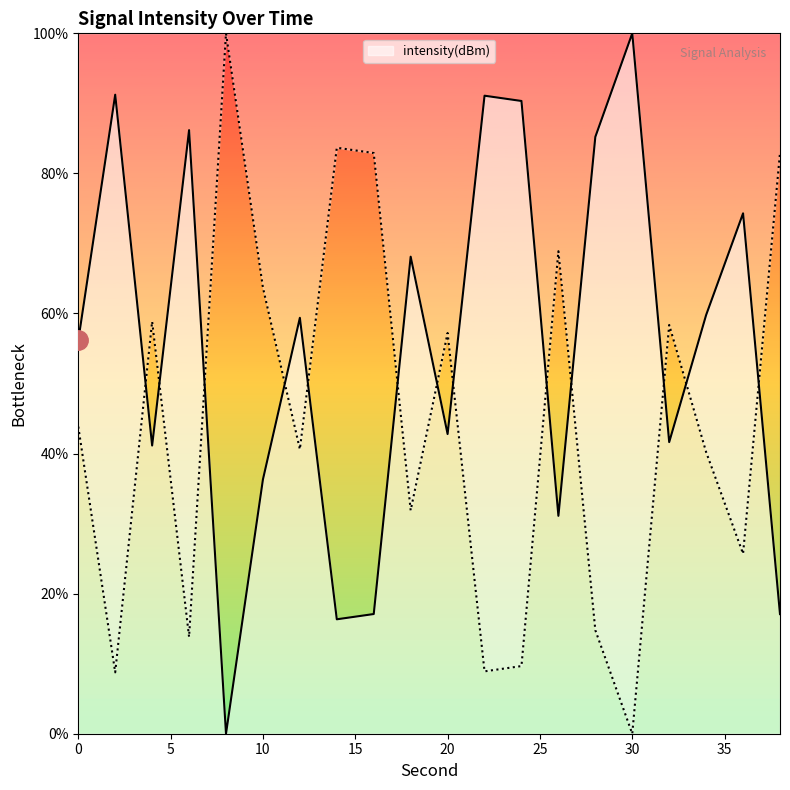

How many values are above zero?

19